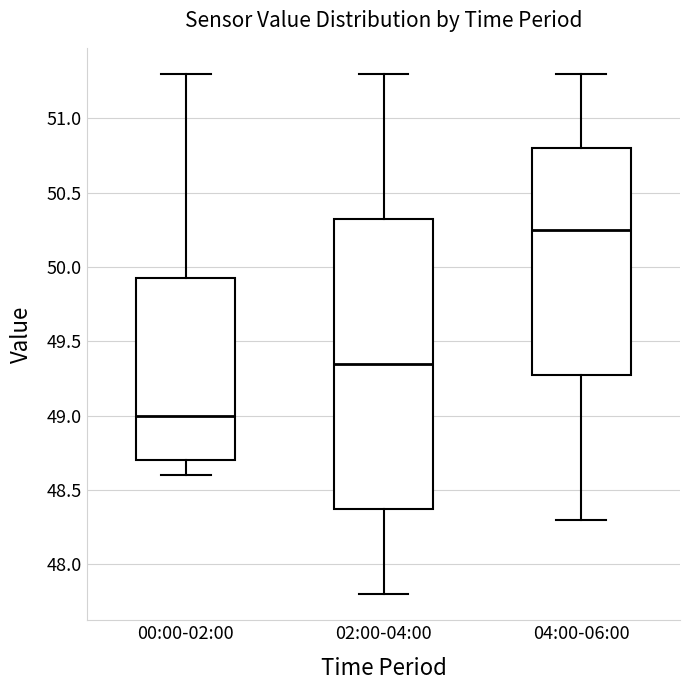

Which box is the tallest, from its lower edge to its upper edge?

02:00-04:00